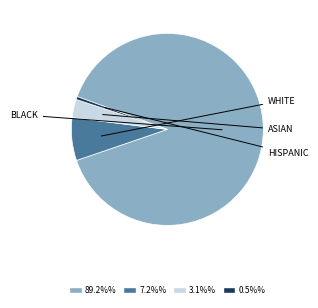

Does 0.5%% represent more than half of the total?

No